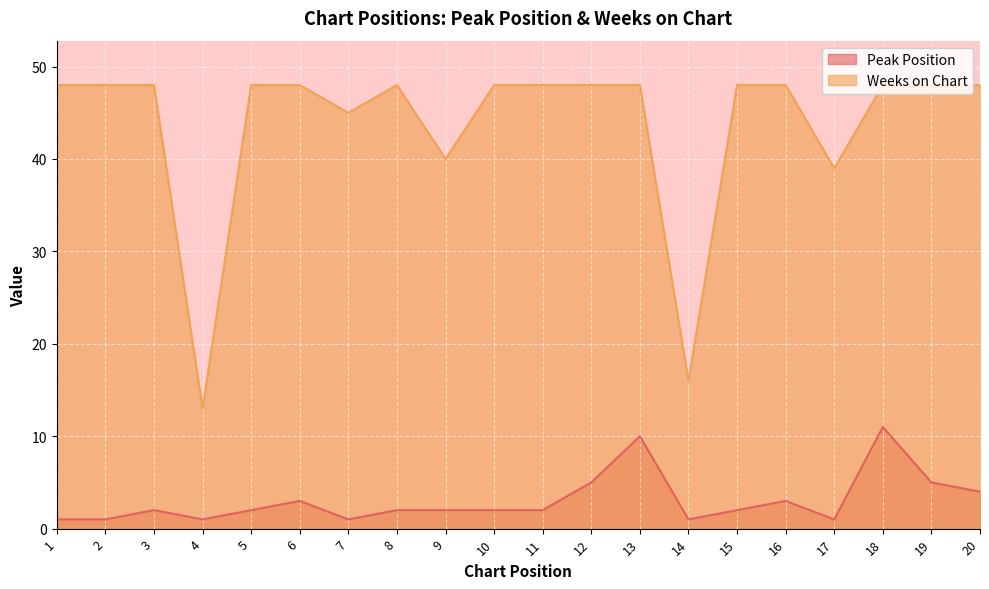

What is the sum of all Peak Position values?

61